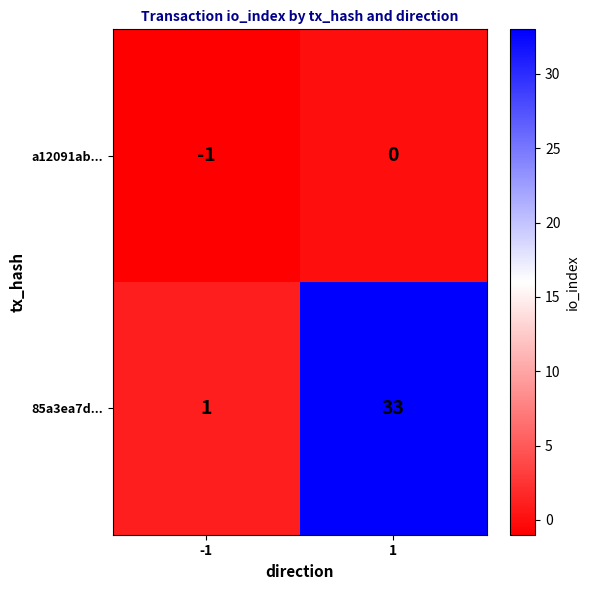

What is the spread (max minus min) of values at 1?

33